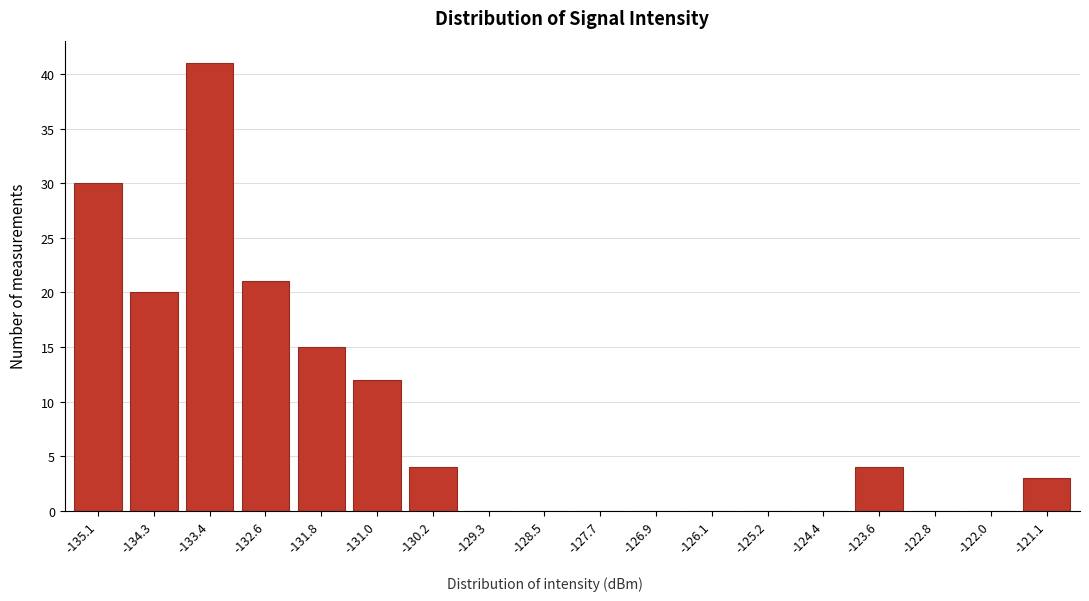

Reading left to right, what are all the values shown in this chart?

-135.1=30	-134.3=20	-133.4=41	-132.6=21	-131.8=15	-131.0=12	-130.2=4	-129.3=0	-128.5=0	-127.7=0	-126.9=0	-126.1=0	-125.2=0	-124.4=0	-123.6=4	-122.8=0	-122.0=0	-121.1=3